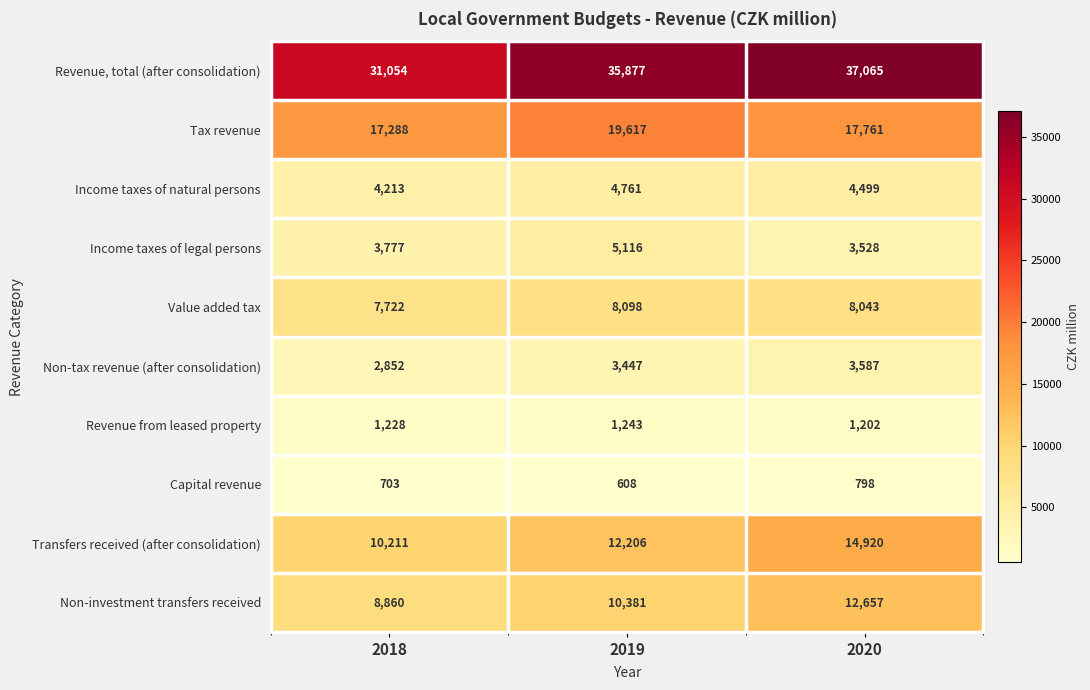

What is the spread (max minus min) of values at 2020?

36267